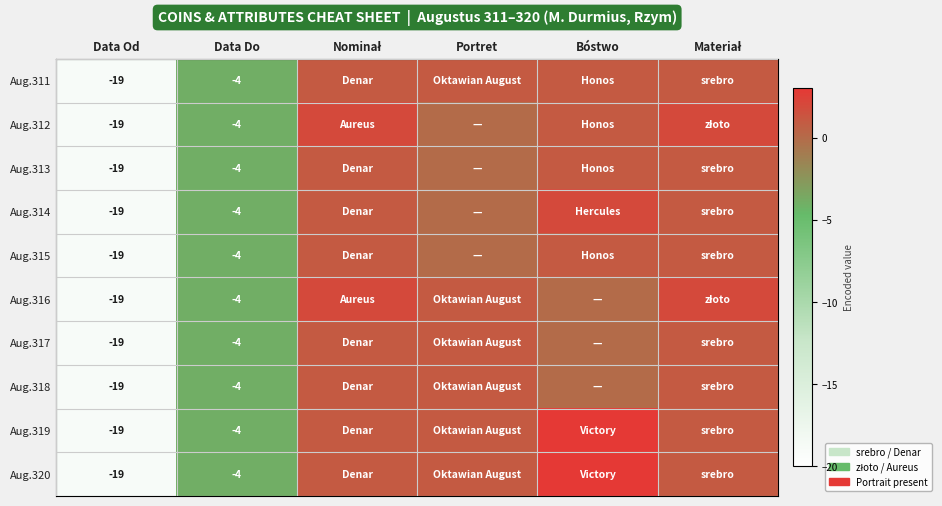

What is the maximum value for Aug.320?

3